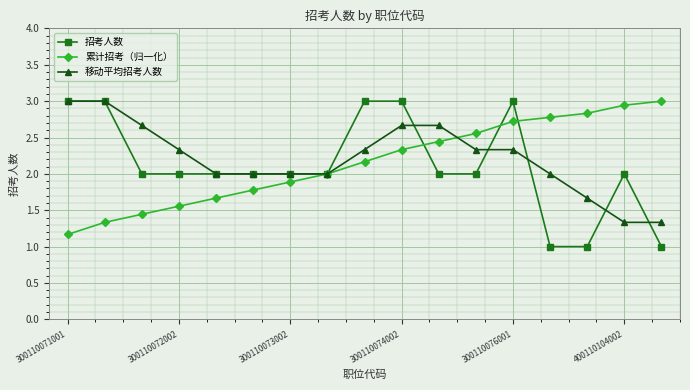

Does the chart display data point markers on the line(s)?

Yes